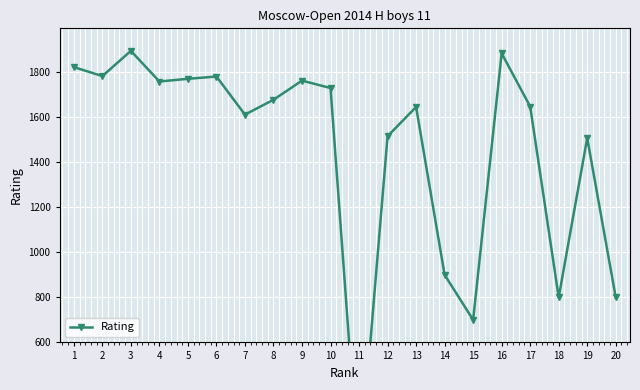

Reading right to left, what are all the values shown in this chart?

800	1507	800	1647	1883	700	900	1645	1515	0	1729	1762	1677	1611	1780	1770	1758	1894	1782	1822